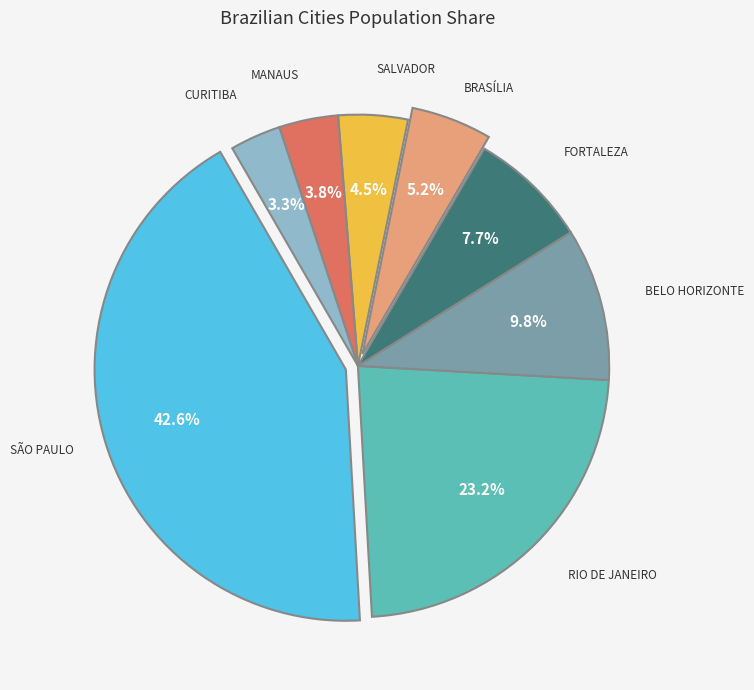

How many segments does this pie chart have?

8